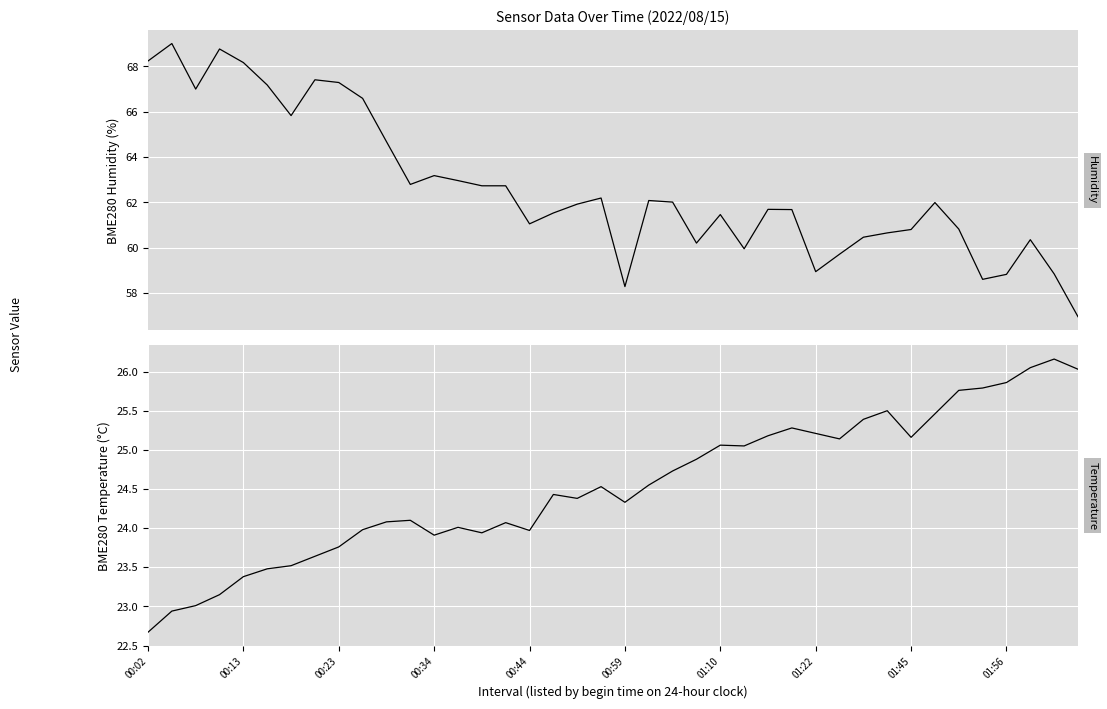

What is the difference between the BME280_humidity values at 28 and 26?

2.8